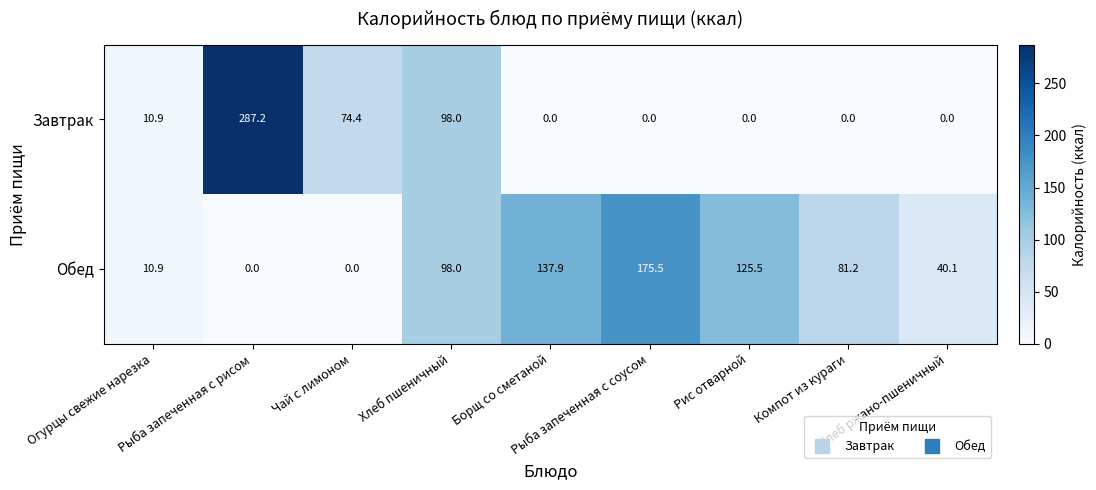

Rank the series by their maximum value, from lowest to highest.

Обед, Завтрак